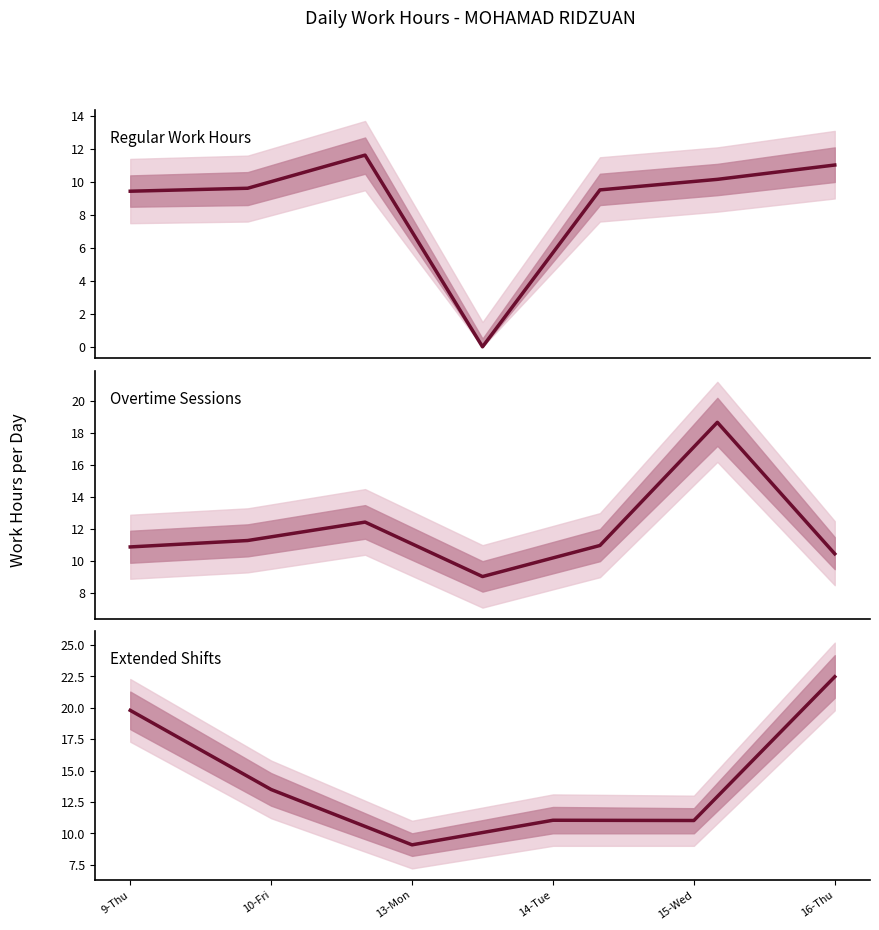

List the labels in order of value, smallest first.

13-Mon, 15-Wed, 14-Tue, 10-Fri, 9-Thu, 16-Thu